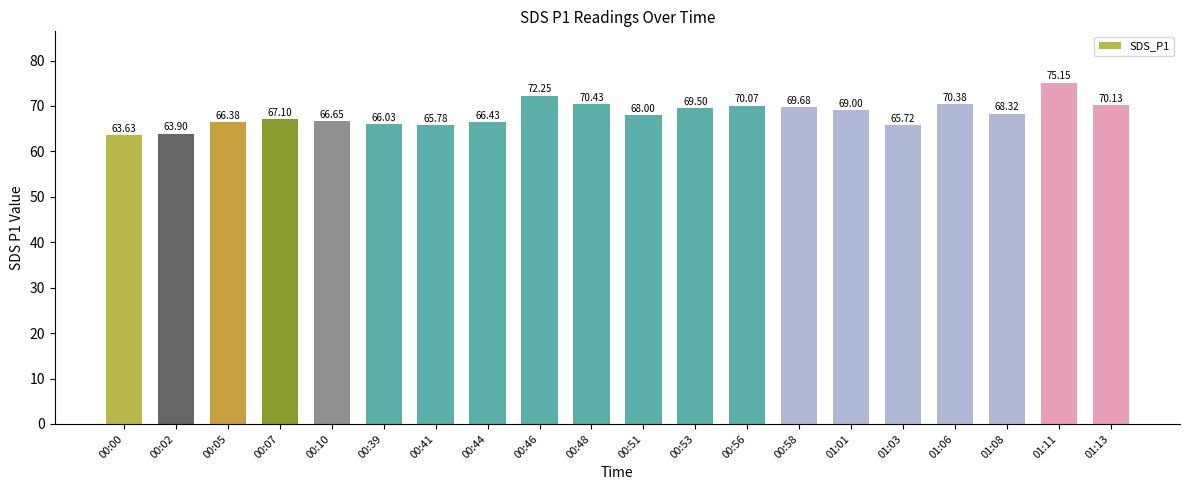

Are the bars grouped side by side (vs. stacked)?

No